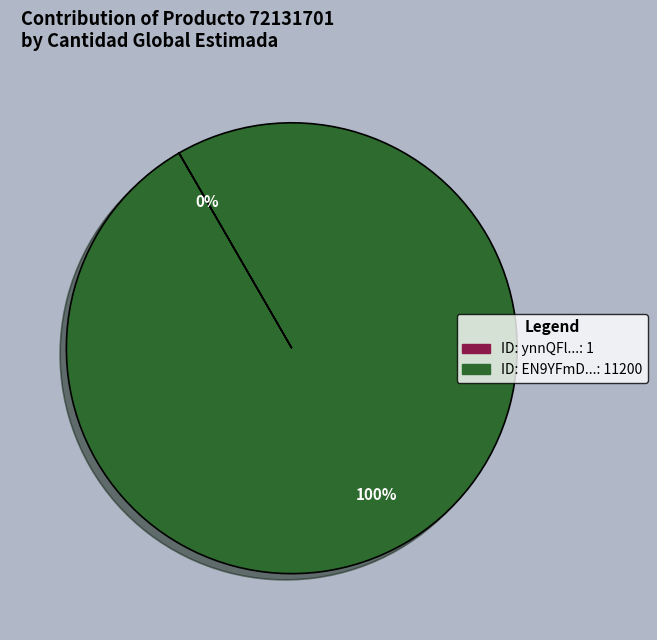

To the nearest percent, what is the average slice percentage?

50%